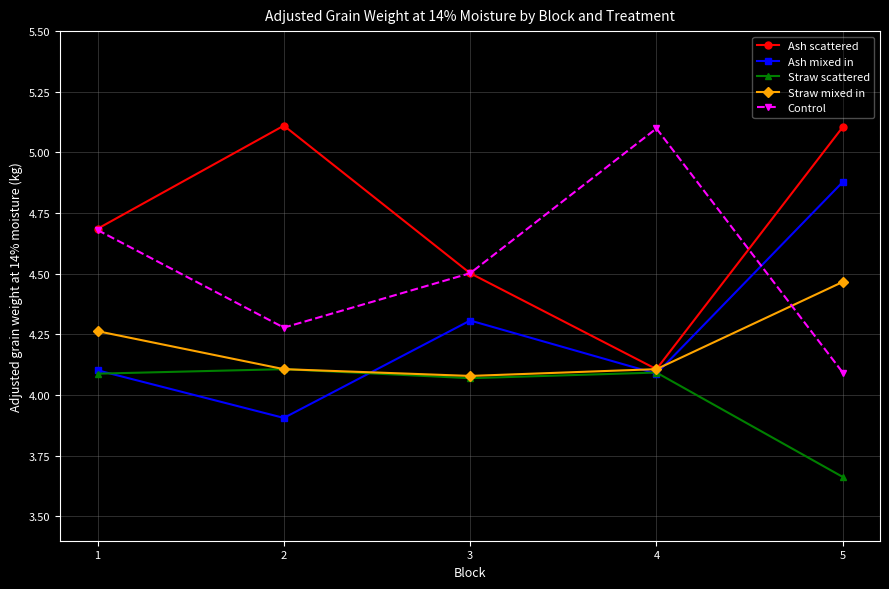

How many intersections are there between Control and Straw mixed in?

1